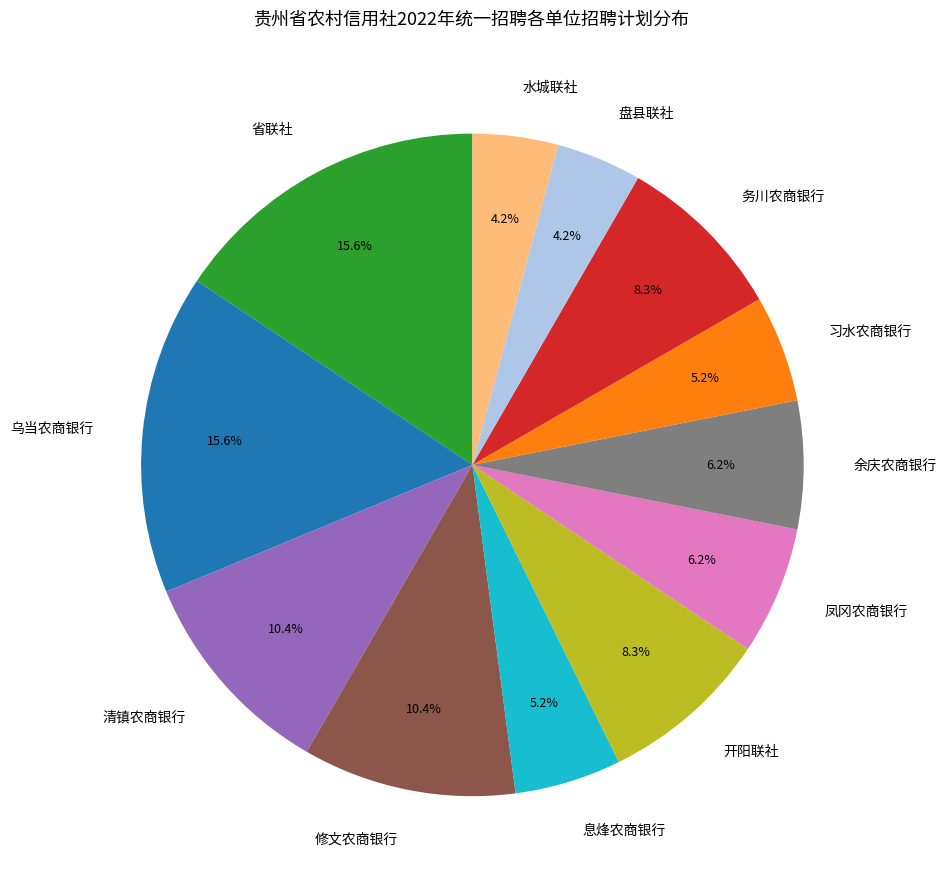

To the nearest percent, what portion does 清镇农商银行 represent?

10%